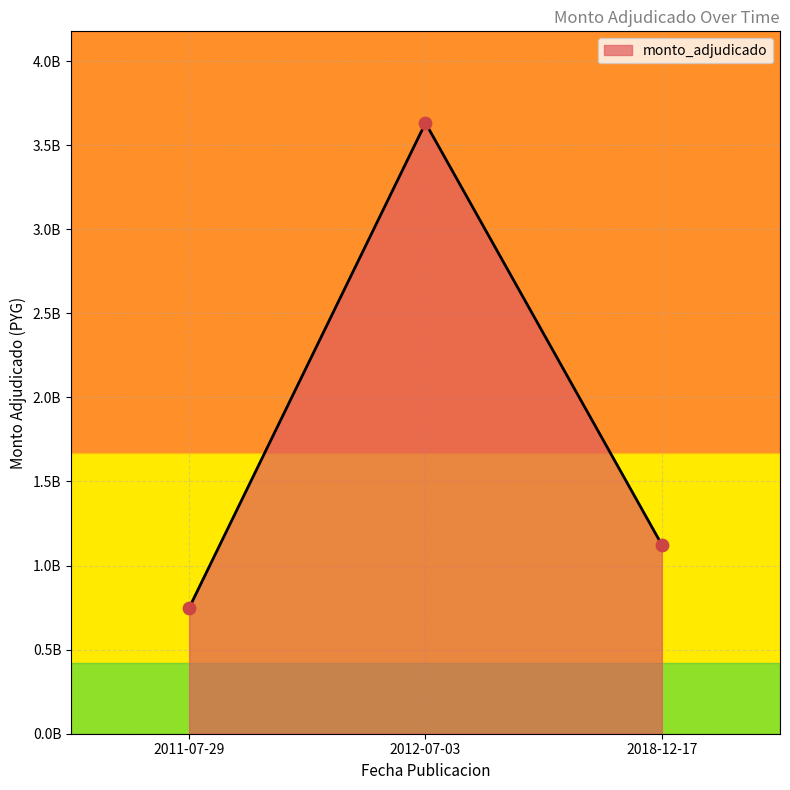

Is this an area chart (filled region under the line)?

Yes